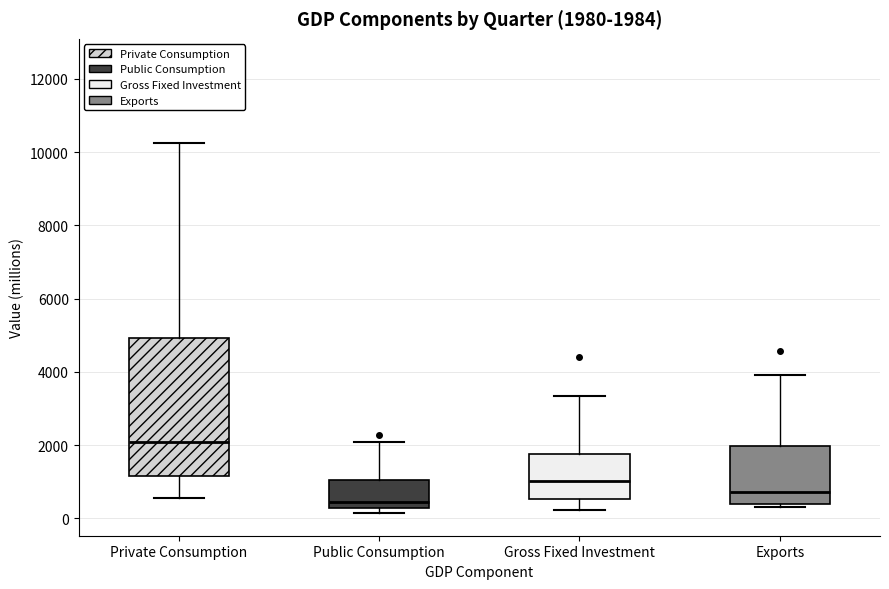

Which box is the tallest, from its lower edge to its upper edge?

Private Consumption